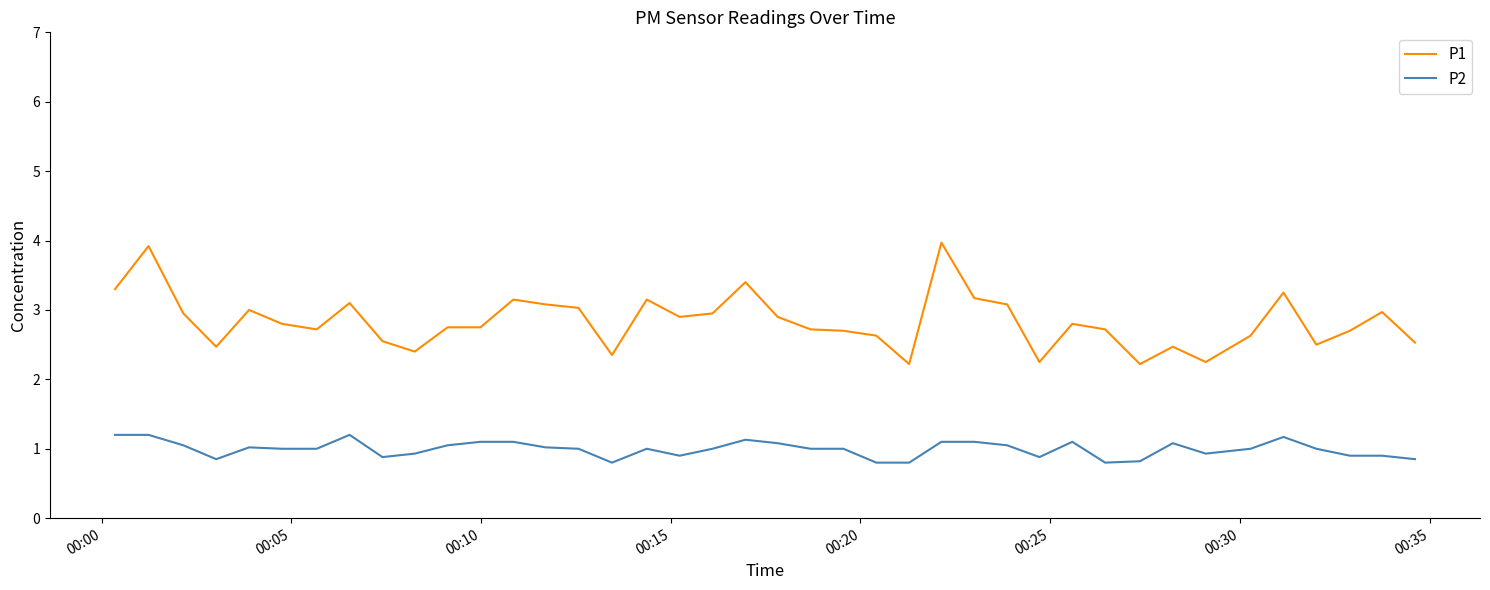

True or false: P2 and P1 cross at least once.

False